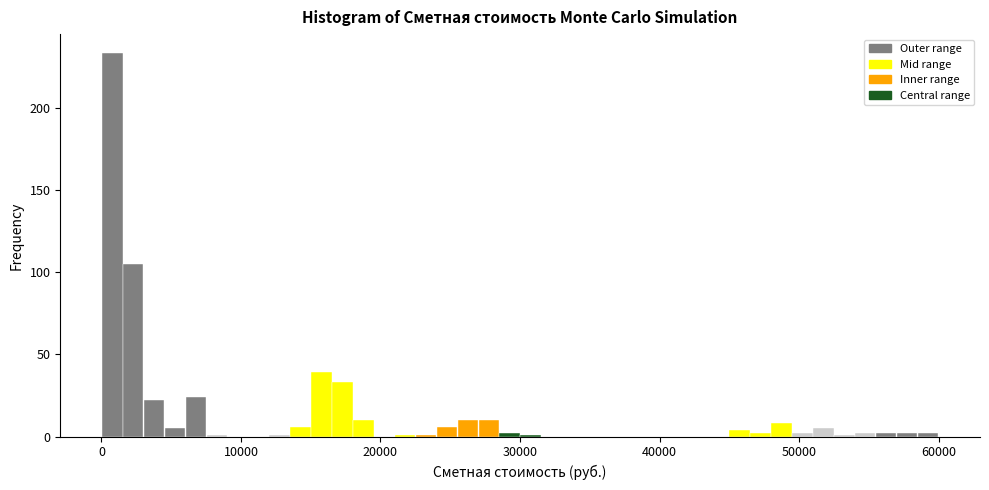

Read against the x-axis, roughly where is the centre of the tallest bar?

1000